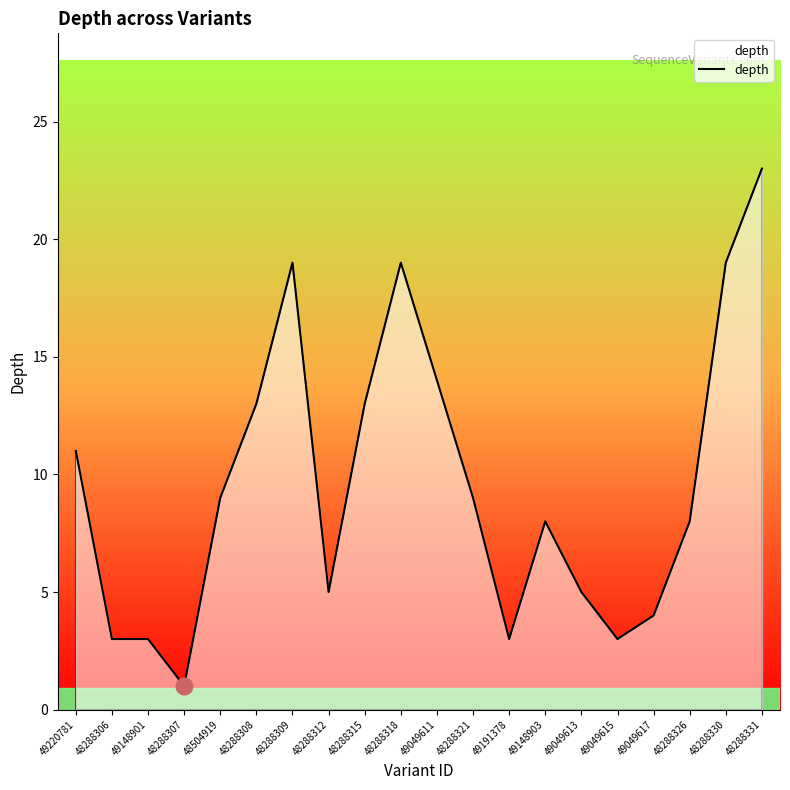

Is it true that the value at 48288307 is 1?

True